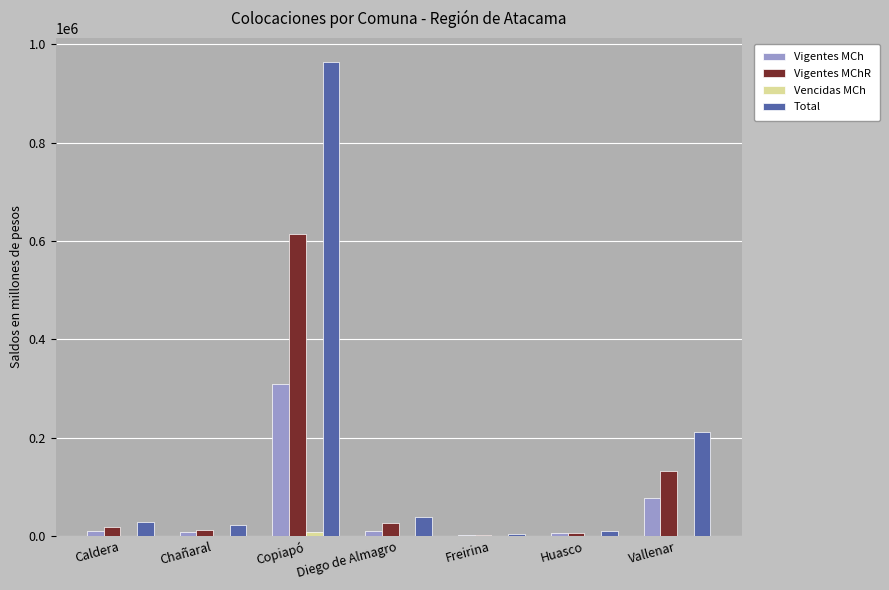

Which series changed the most between Caldera and Freirina?

Total